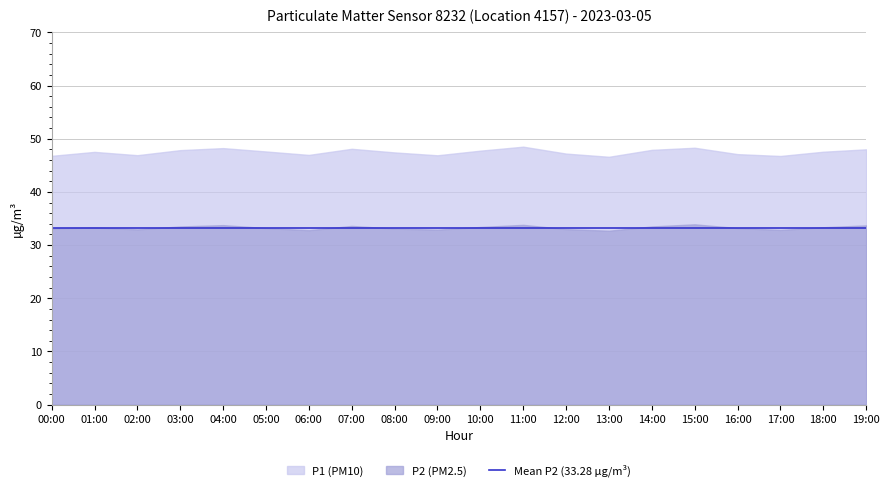

How many lines are shown in the chart?

2